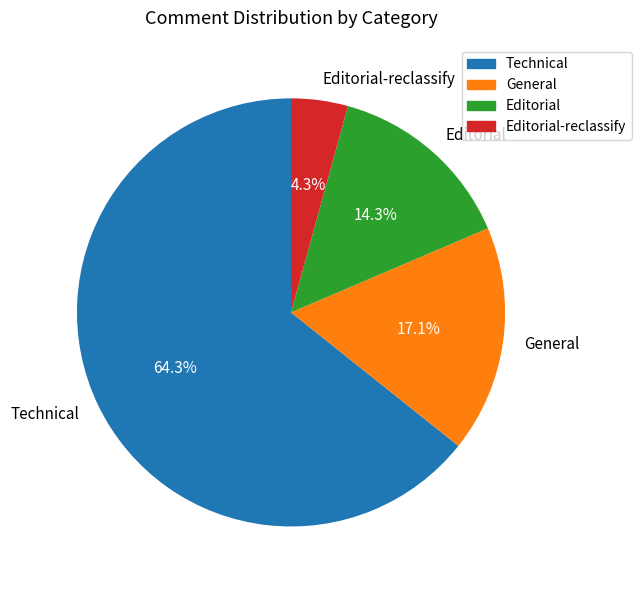

What is the smallest slice in the pie chart?

Editorial-reclassify